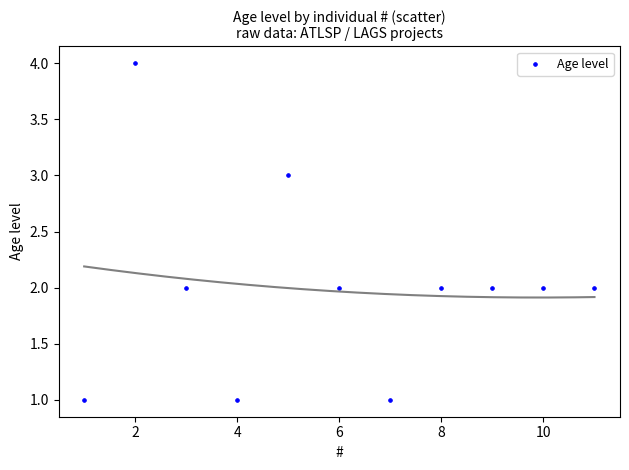

What is the average X value?

6